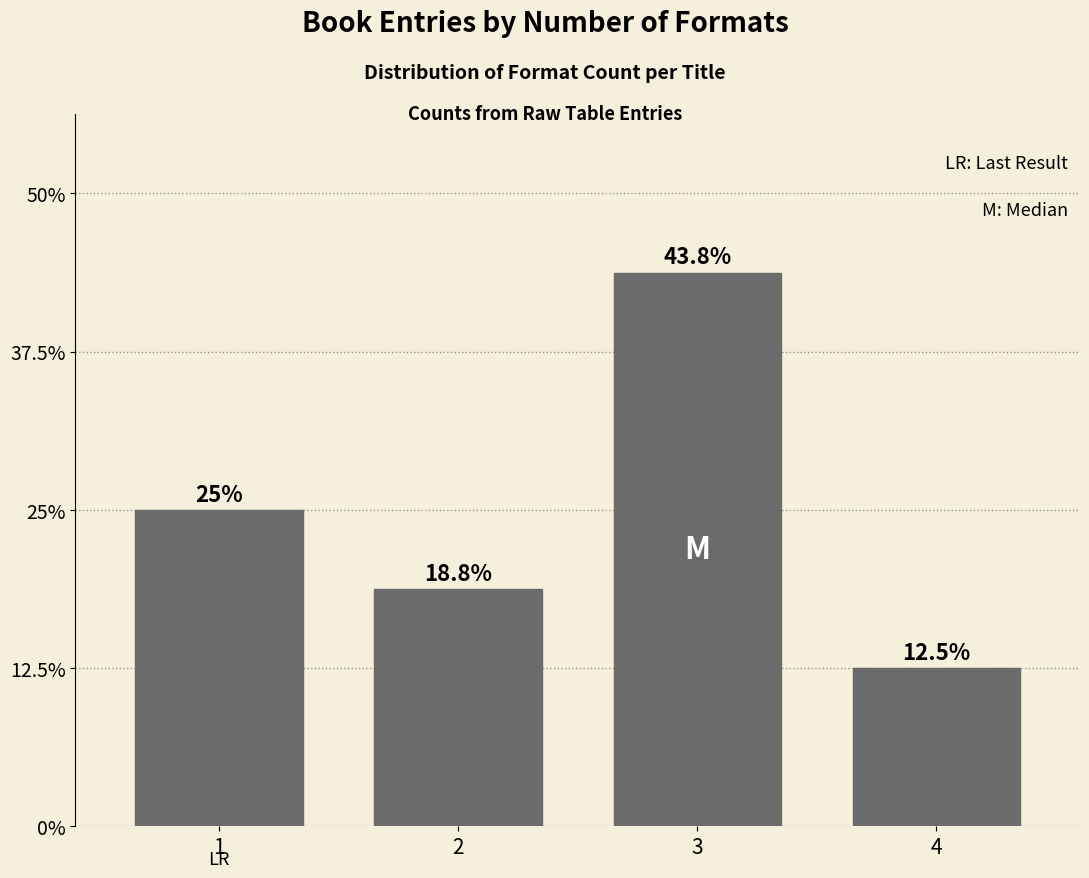

Does the chart contain any negative values?

No